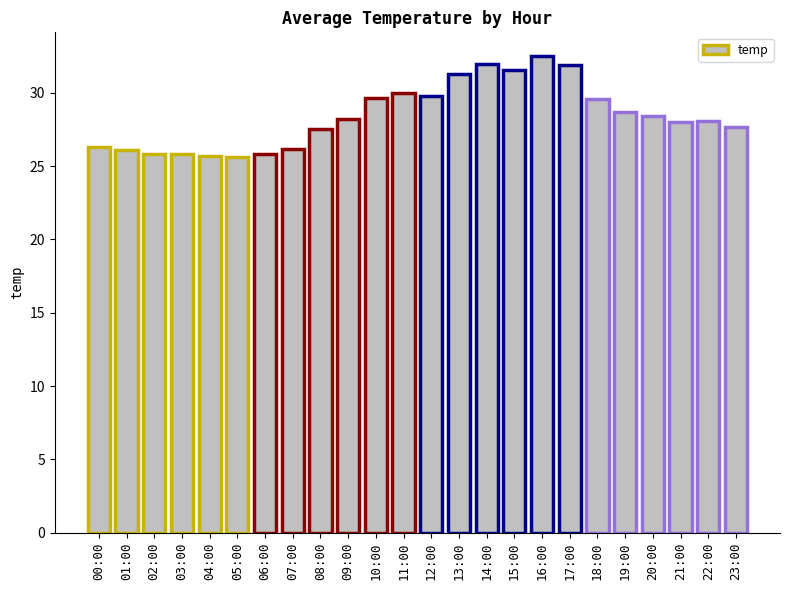

The value at 01:00 is 26.1. True or false?

True